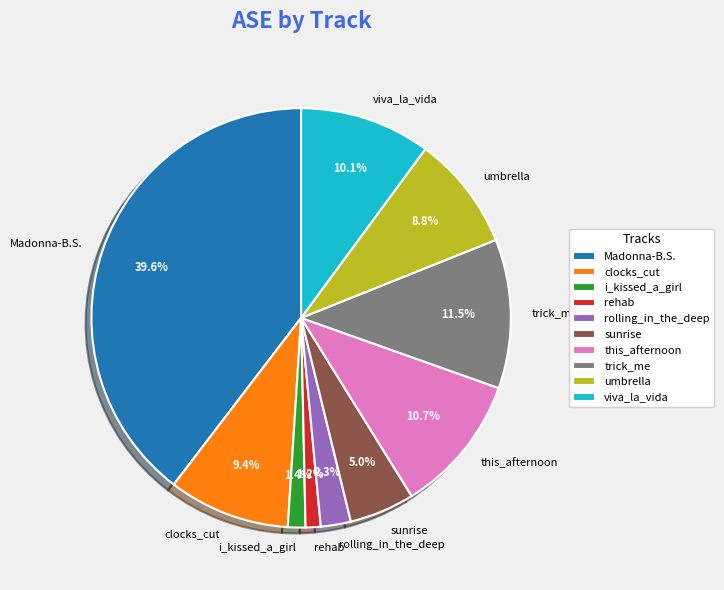

To the nearest percent, what portion does viva_la_vida represent?

10%